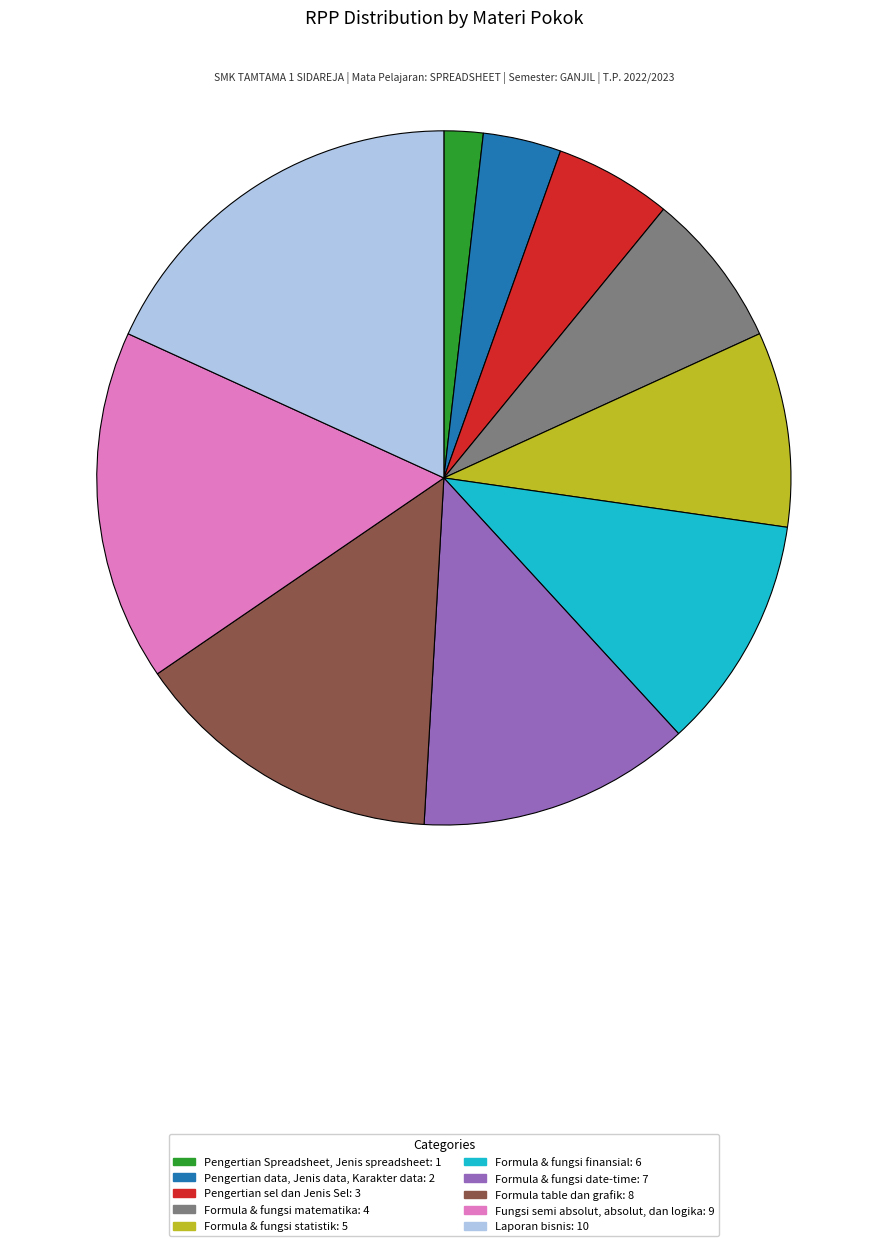

Is it true that Pengertian sel dan Jenis Sel is 1% of the pie?

False